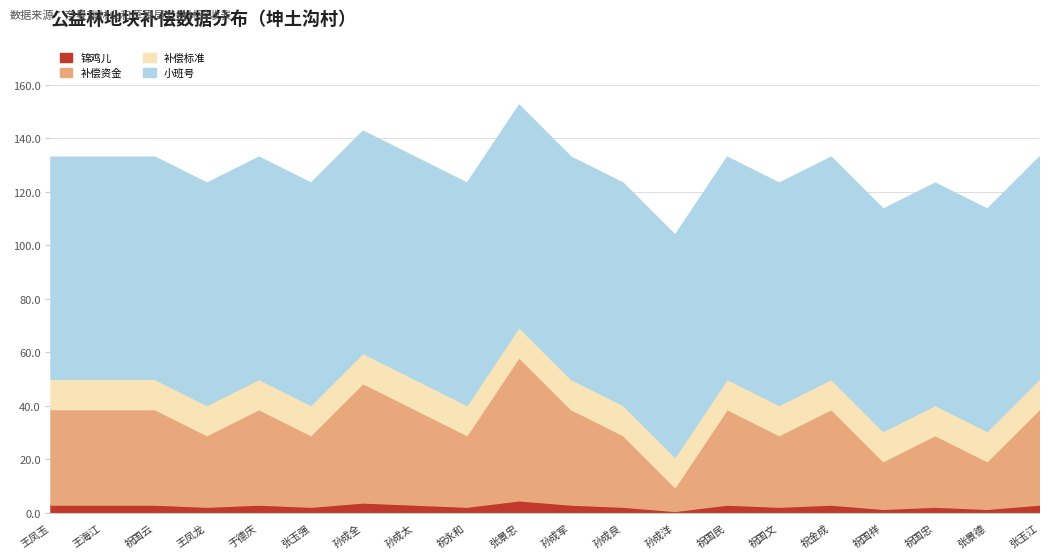

What is the label of the 19th point from the right?

王海江